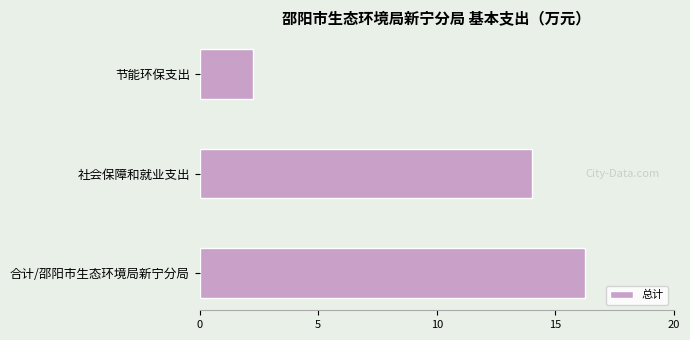

Reading bottom to top, list all the values displayed in this chart.

合计/邵阳市生态环境局新宁分局=16.3	社会保障和就业支出=14.0	节能环保支出=2.3